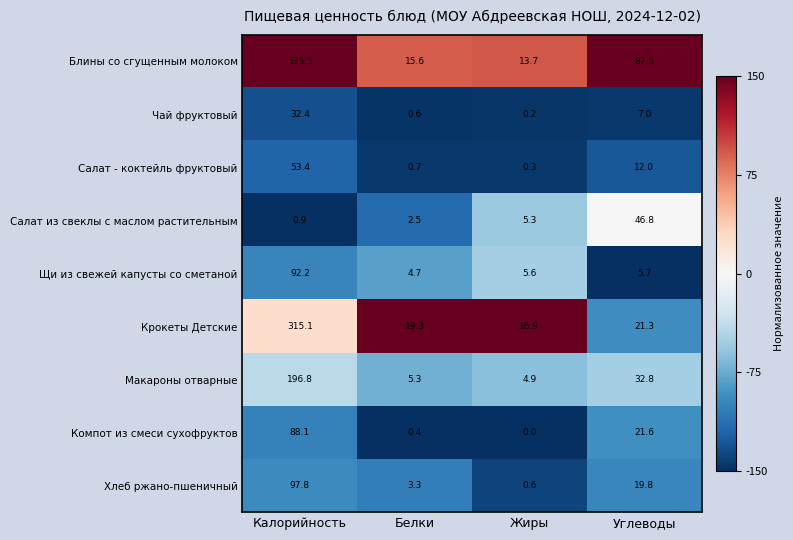

Rank the series by their maximum value, from lowest to highest.

Чай фруктовый, Салат из свеклы с маслом растительным, Салат - коктейль фруктовый, Компот из смеси сухофруктов, Щи из свежей капусты со сметаной, Хлеб ржано-пшеничный, Макароны отварные, Крокеты Детские, Блины со сгущенным молоком